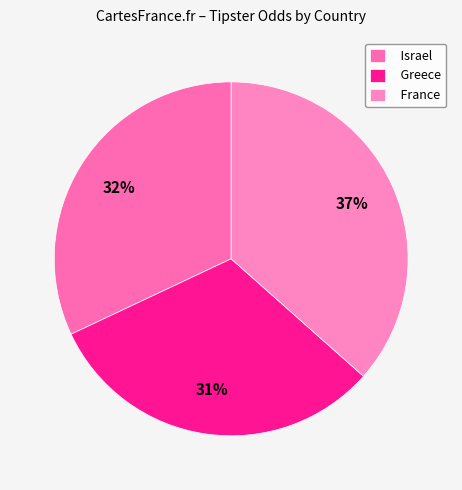

What is the smallest slice in the pie chart?

Greece